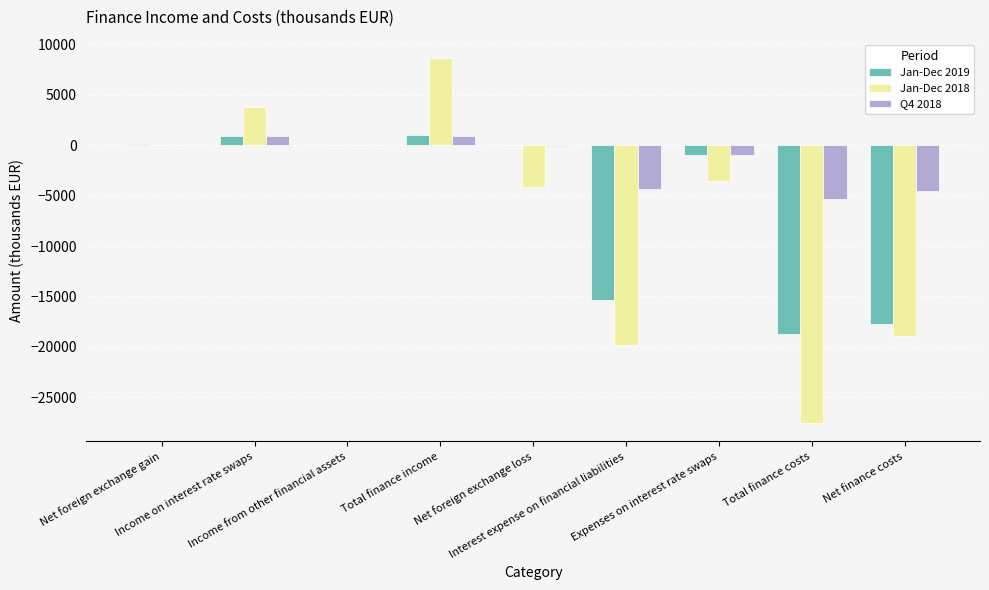

How many categories are shown in the chart?

9